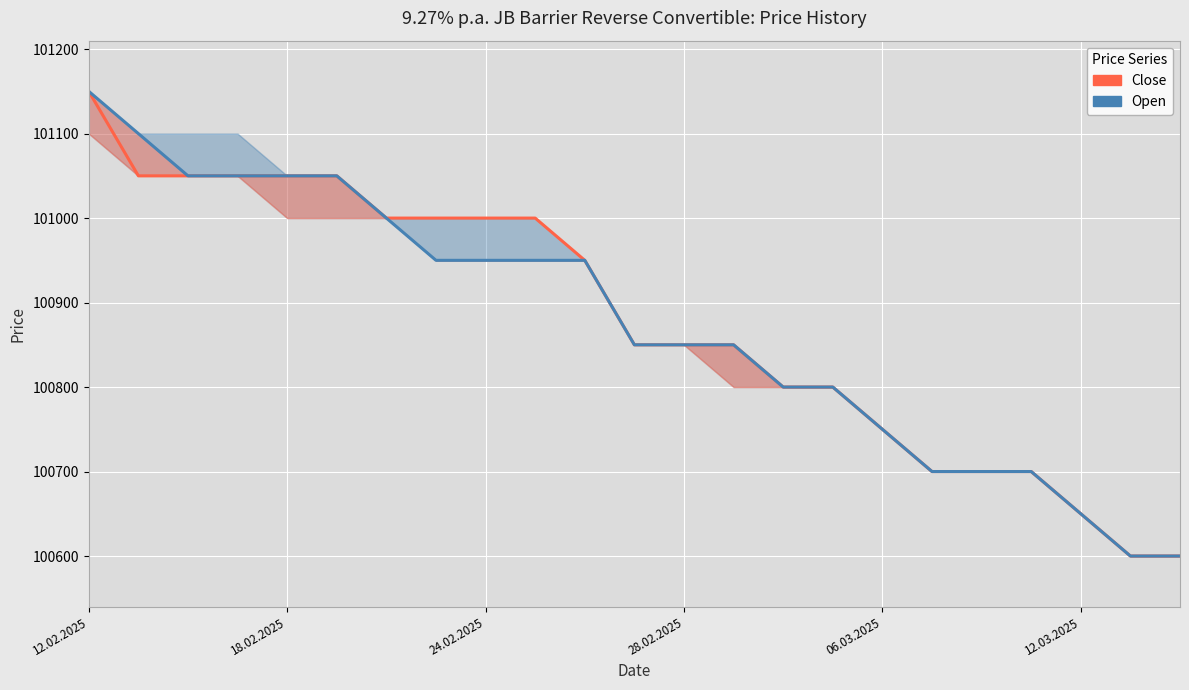

Between 11 and 18, which series saw the biggest shift?

Close